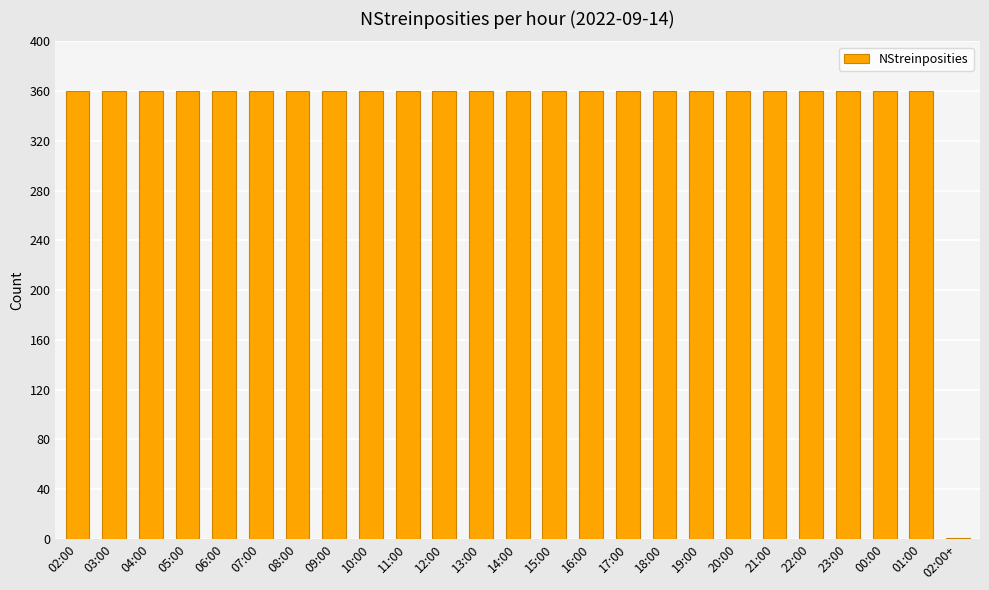

What is the ratio of the value at 03:00 to the value at 14:00?

1.0